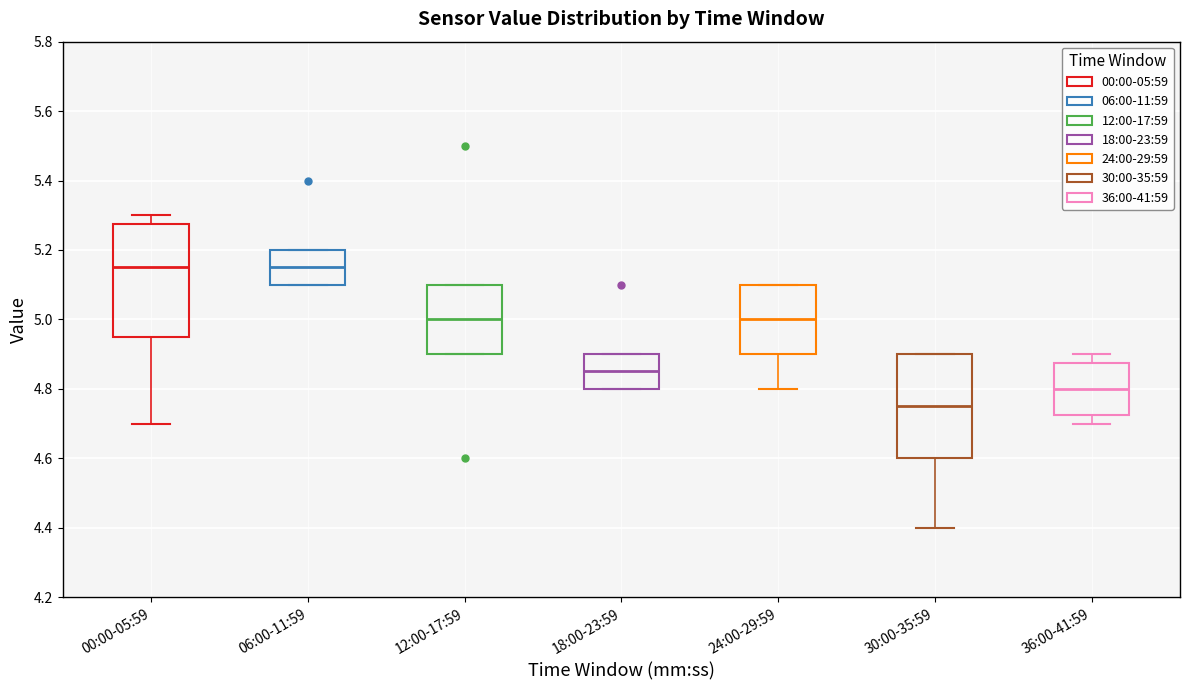

Comparing the boxes themselves (not the whiskers), which one is the tallest?

00:00-05:59